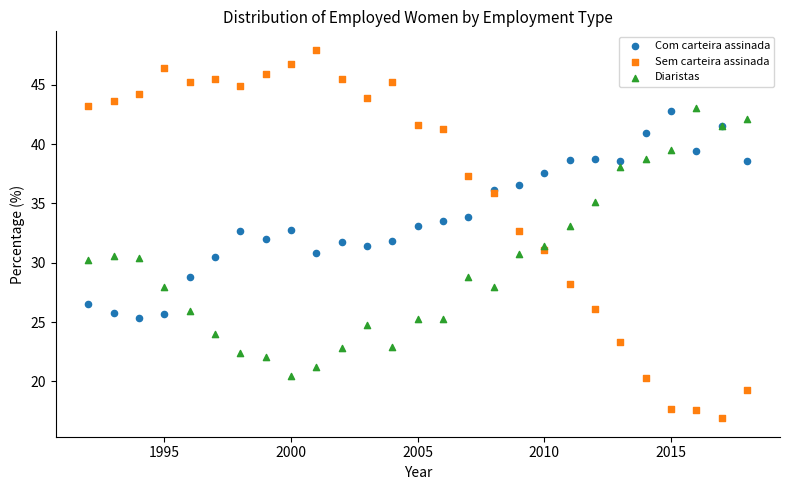

Which series reaches the minimum Y coordinate?

Sem carteira assinada